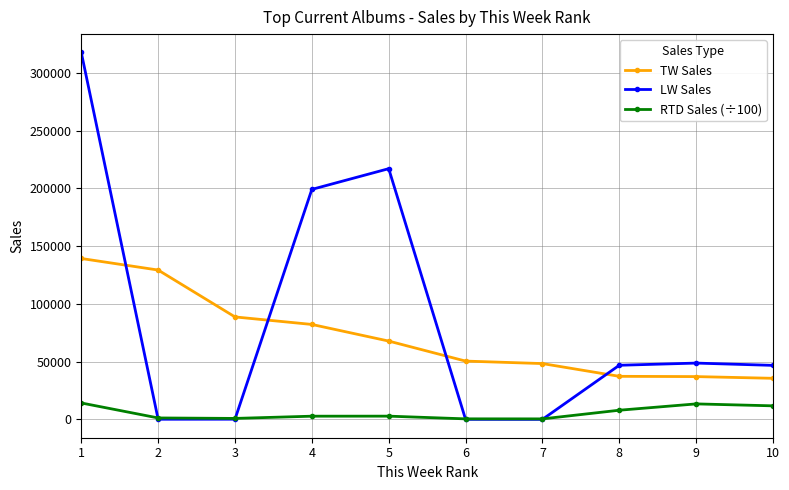

Does the chart display data point markers on the line(s)?

Yes